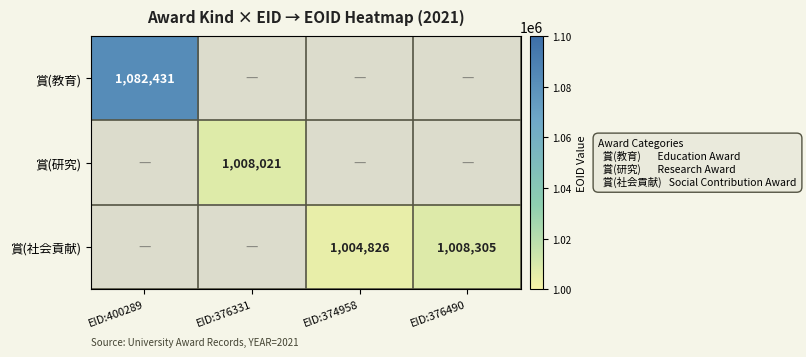

What is the minimum value shown in the chart?

1004826.0